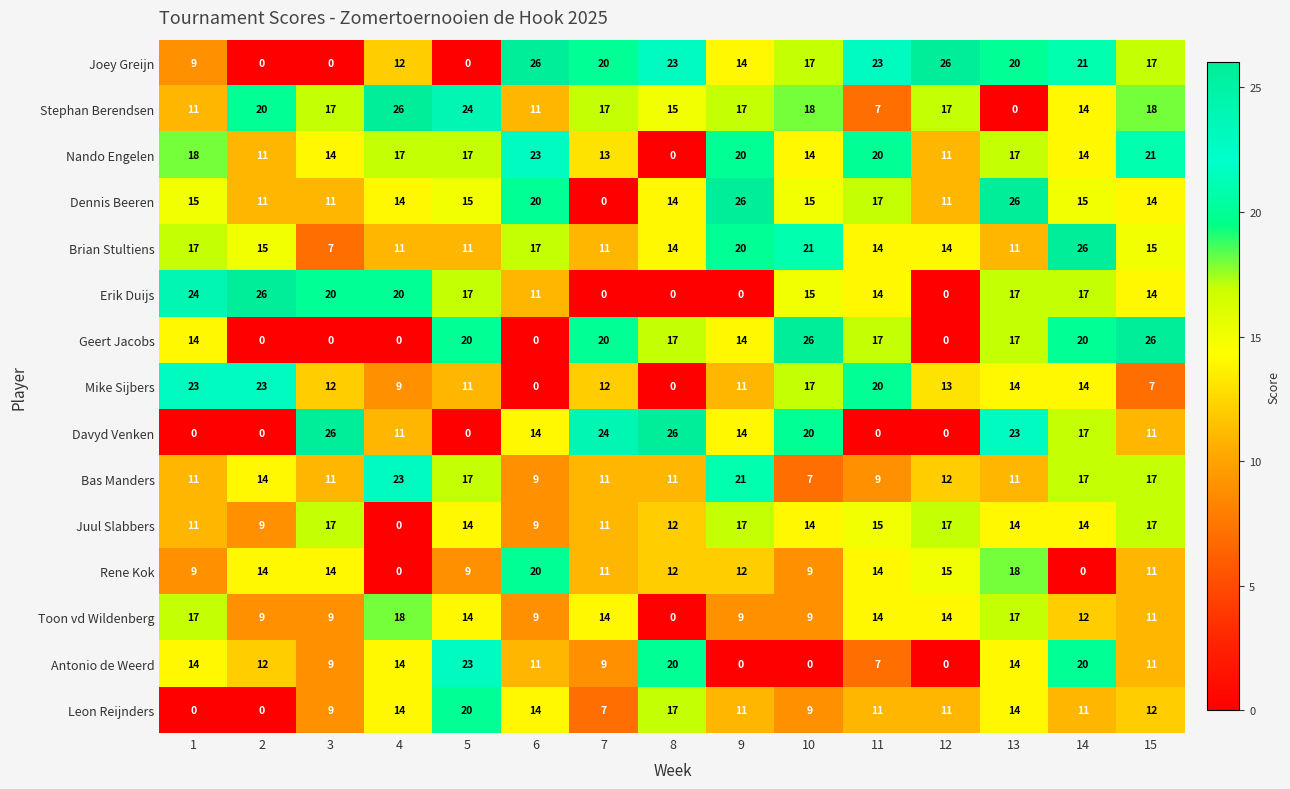

The Leon Reijnders series shows 11 at 12. True or false?

True